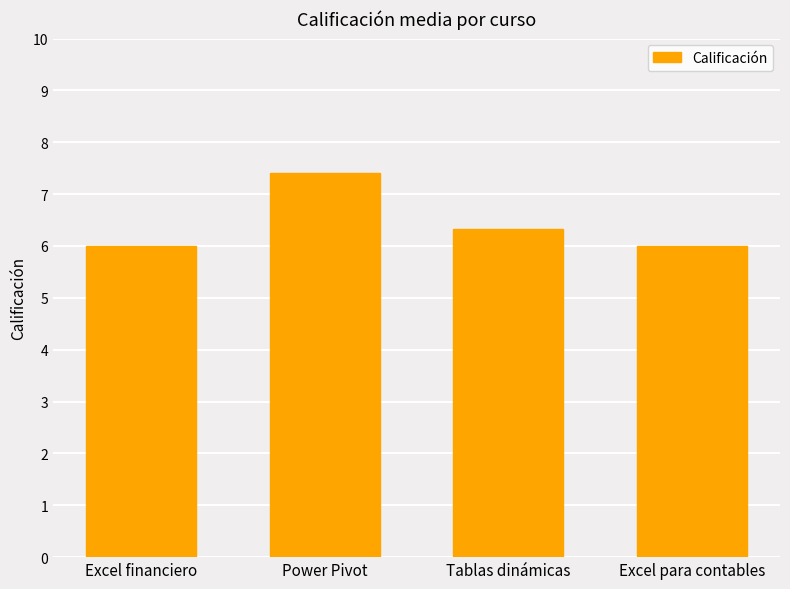

The value at Power Pivot is 1.9. True or false?

False